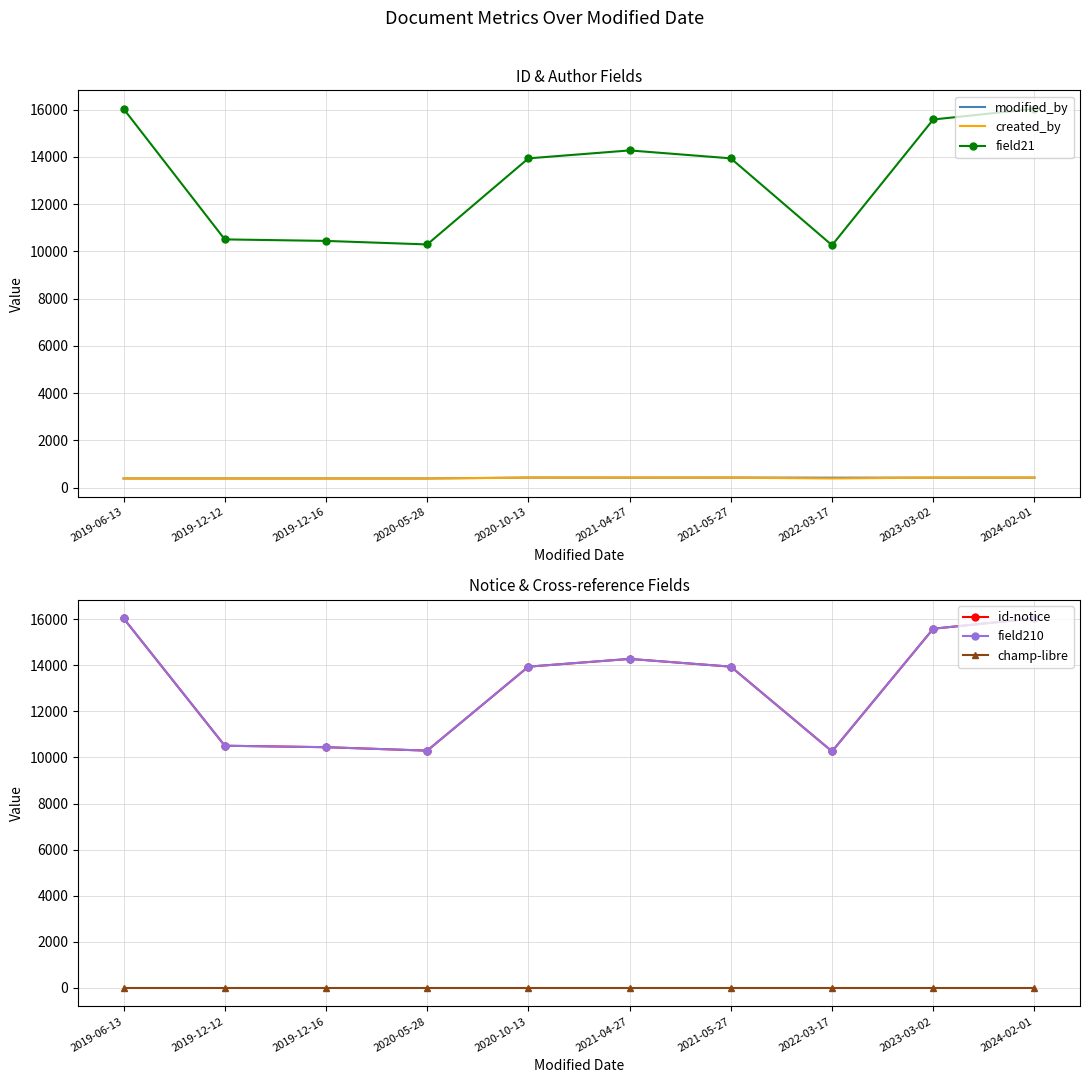

Rank the categories by created_by value from lowest to highest.

2019-06-13, 2019-12-12, 2019-12-16, 2020-05-28, 2022-03-17, 2020-10-13, 2021-05-27, 2024-02-01, 2023-03-02, 2021-04-27